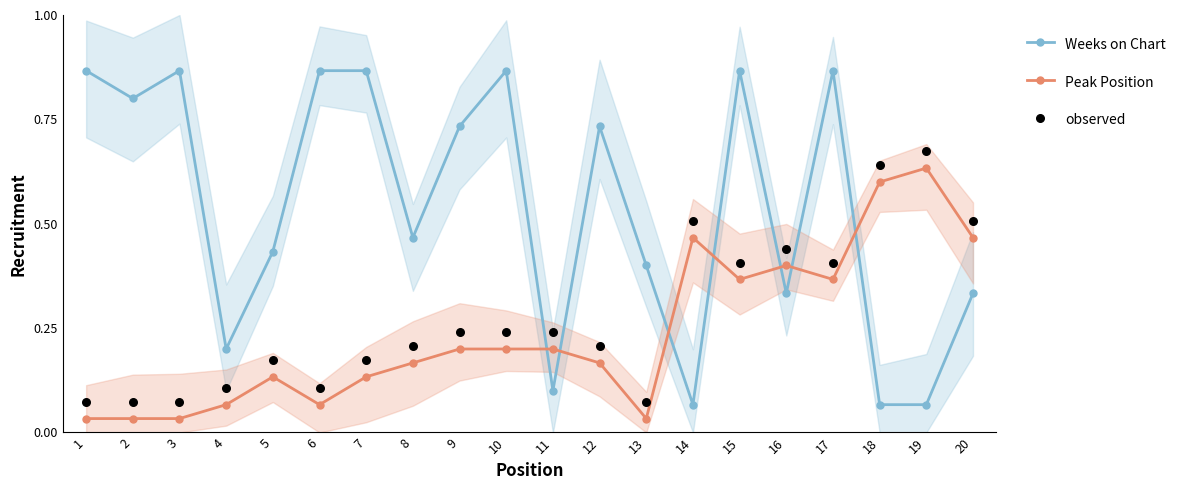

What are all the series names shown in the legend?

Weeks on Chart, Peak Position, observed